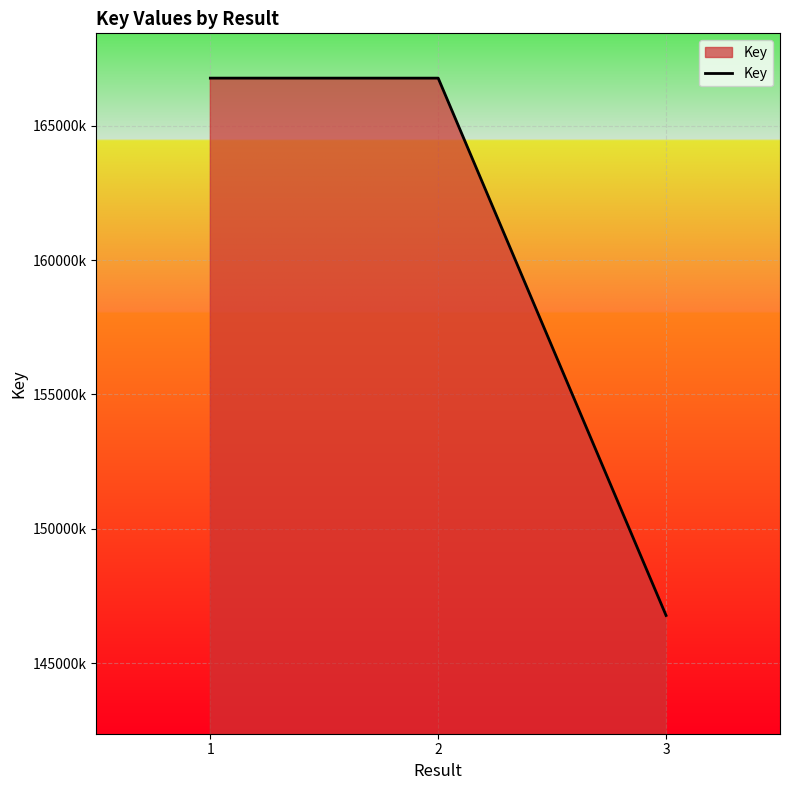

Is this an area chart (filled region under the line)?

Yes